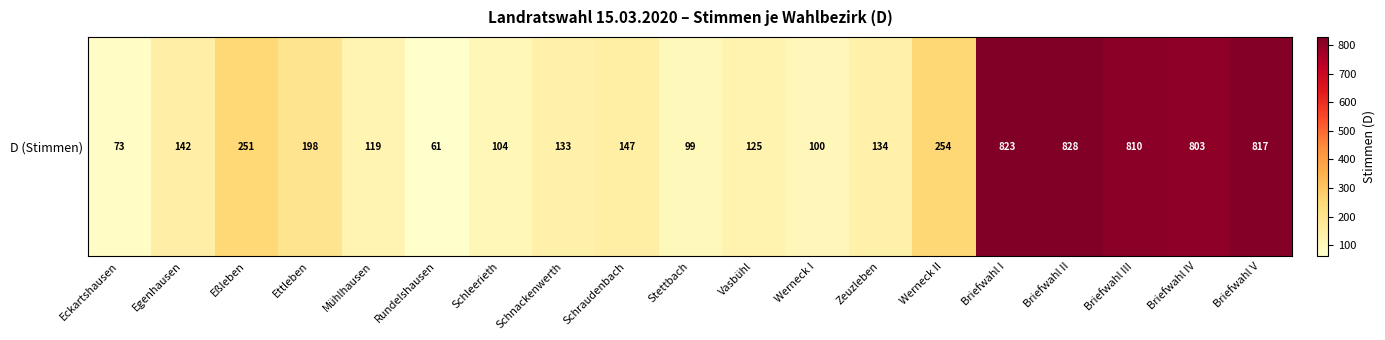

At which category does the chart reach its peak across all series?

Briefwahl II